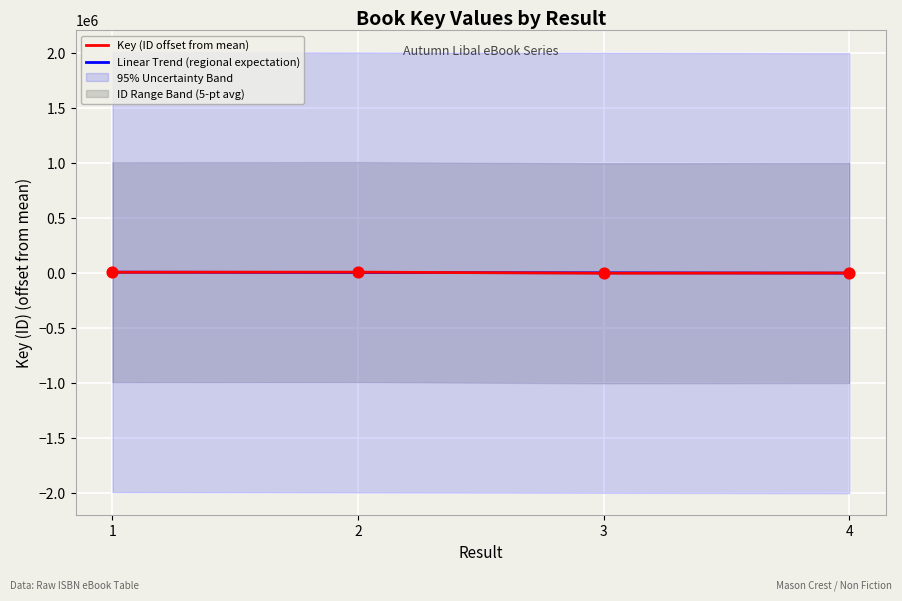

Between 3 and 4, which is larger?

4